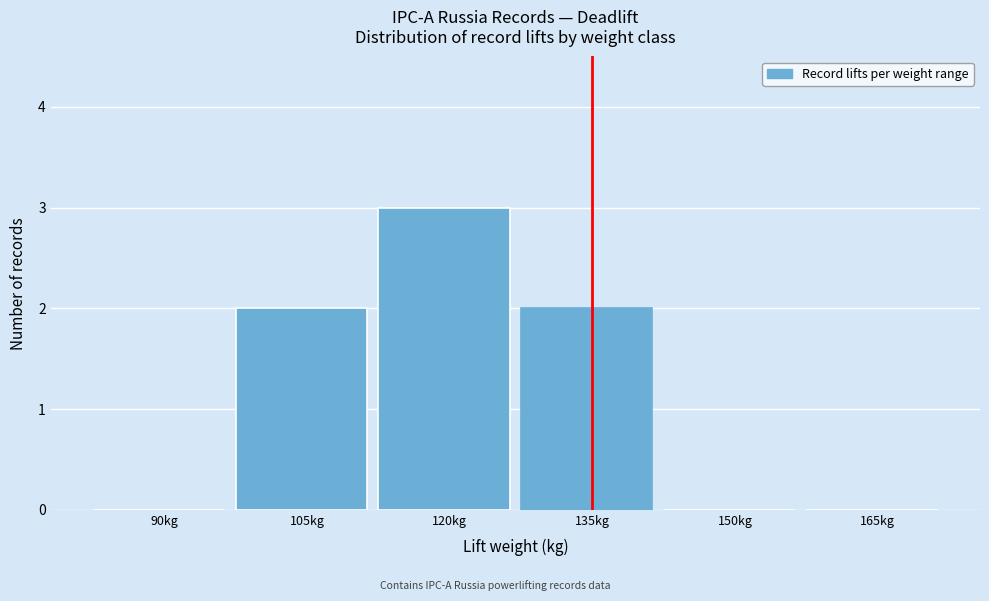

The chart shows a value of 1 at 105kg. True or false?

False